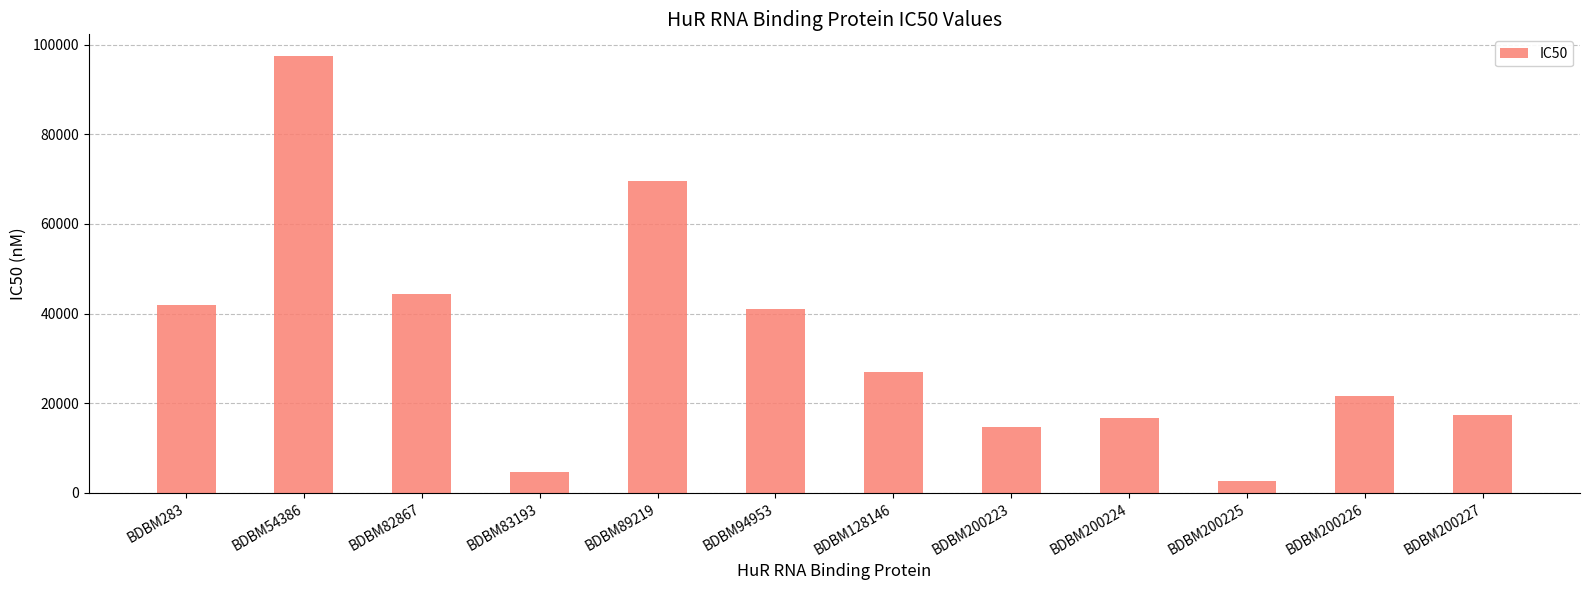

What is the smallest value displayed?

2700